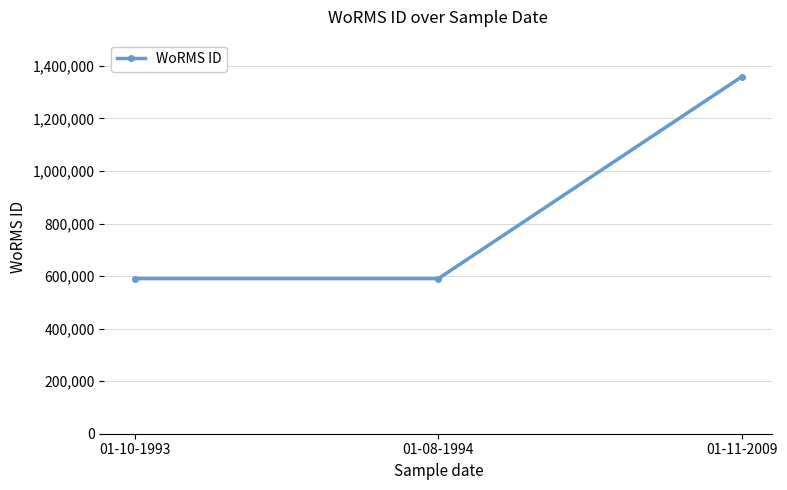

At which label is the value closest to 975099?

01-10-1993